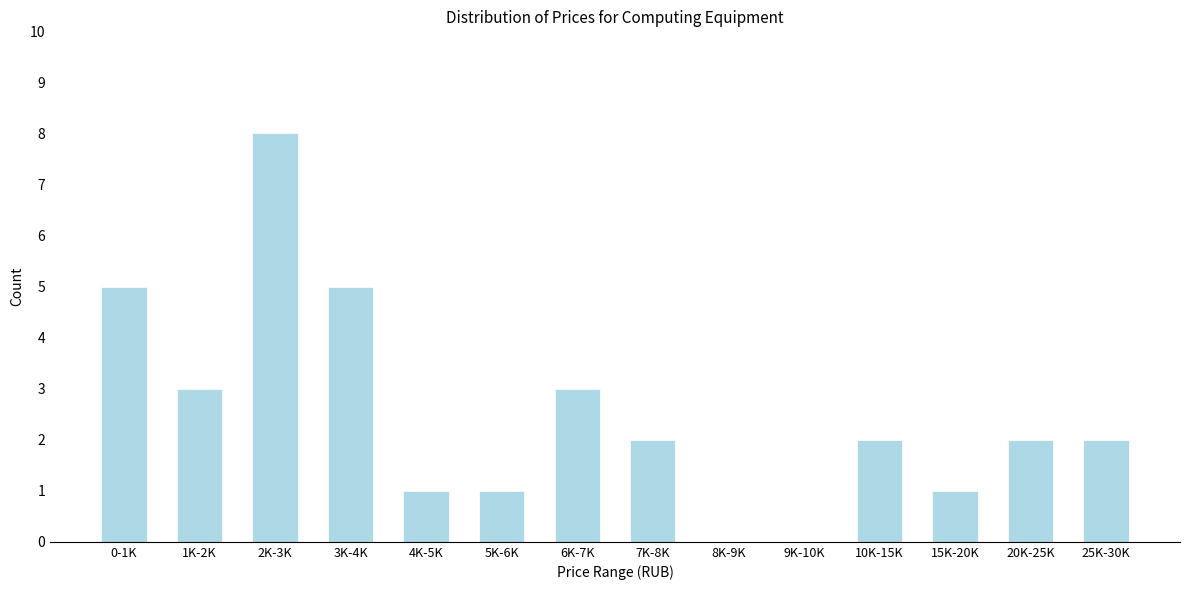

Reading left to right, what are all the values shown in this chart?

0-1K=5	1K-2K=3	2K-3K=8	3K-4K=5	4K-5K=1	5K-6K=1	6K-7K=3	7K-8K=2	8K-9K=0	9K-10K=0	10K-15K=2	15K-20K=1	20K-25K=2	25K-30K=2